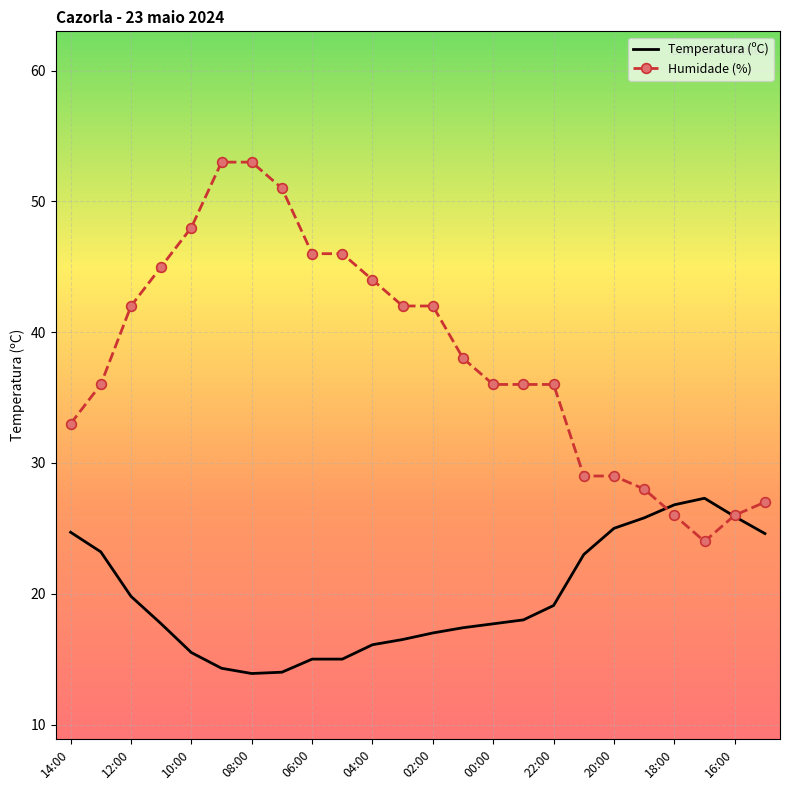

Rank the series by their maximum value, from lowest to highest.

Temperatura (ºC), Humidade (%)